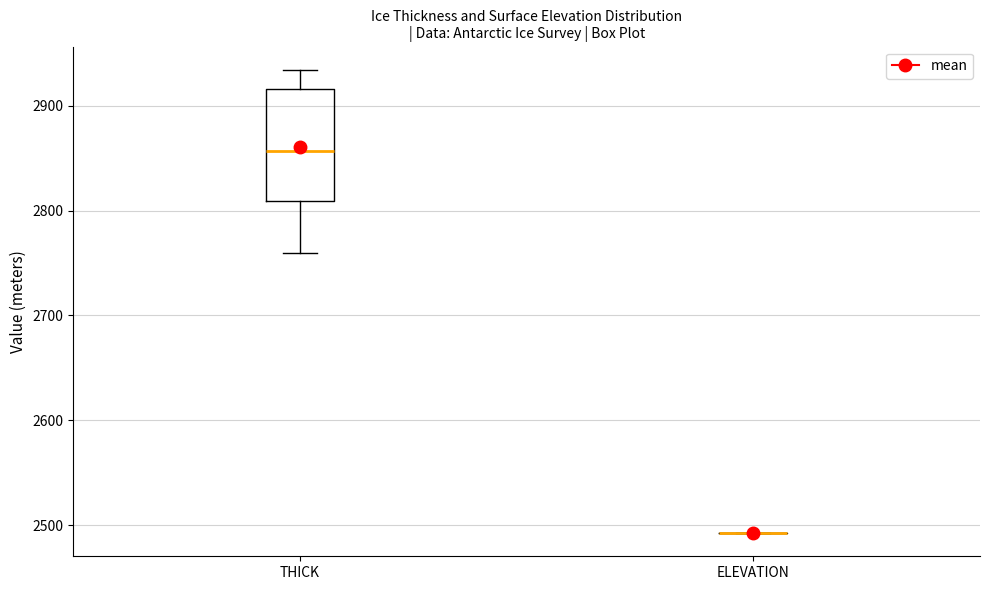

Reading left to right, transcribe this box plot: for each box, give where its median line is, the range the box spans, and where its two whiskers end, as read against the y-axis. The values are not printed on the chart, so give them approximately, as read against the axis.

THICK: median 2860, box 2810 to 2920, whiskers 2760 to 2930
ELEVATION: box collapsed to a line at 2490, whiskers 2490 to 2490